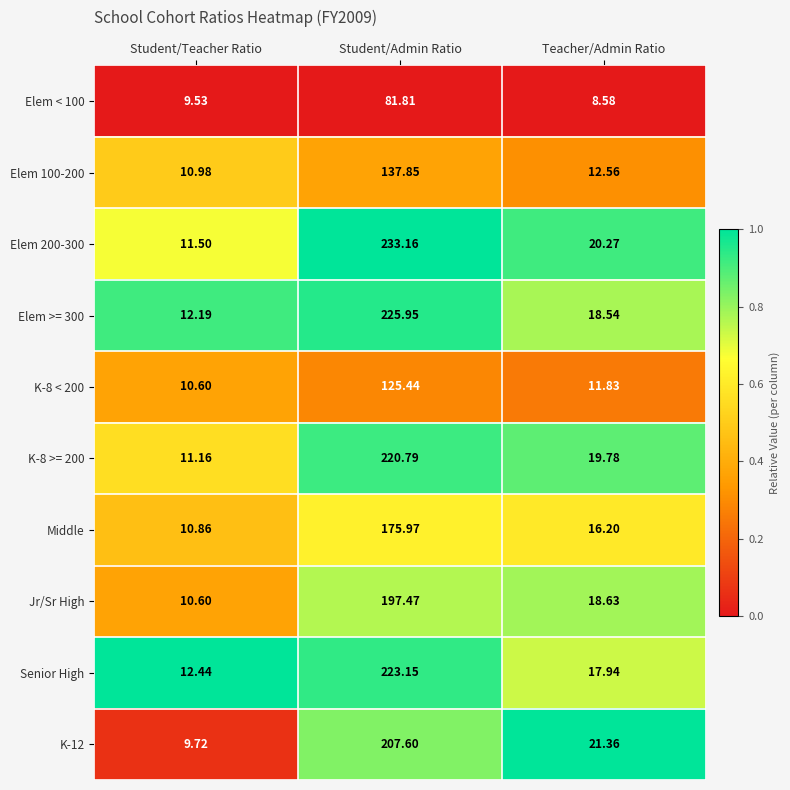

At which category does the chart reach its minimum across all series?

Teacher/Admin Ratio